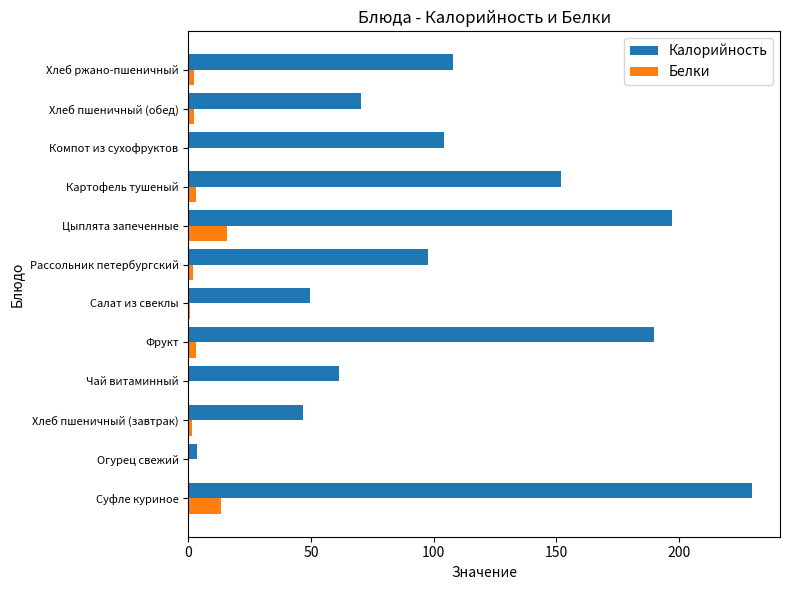

At which category is the sum across all series the highest?

Суфле куриное